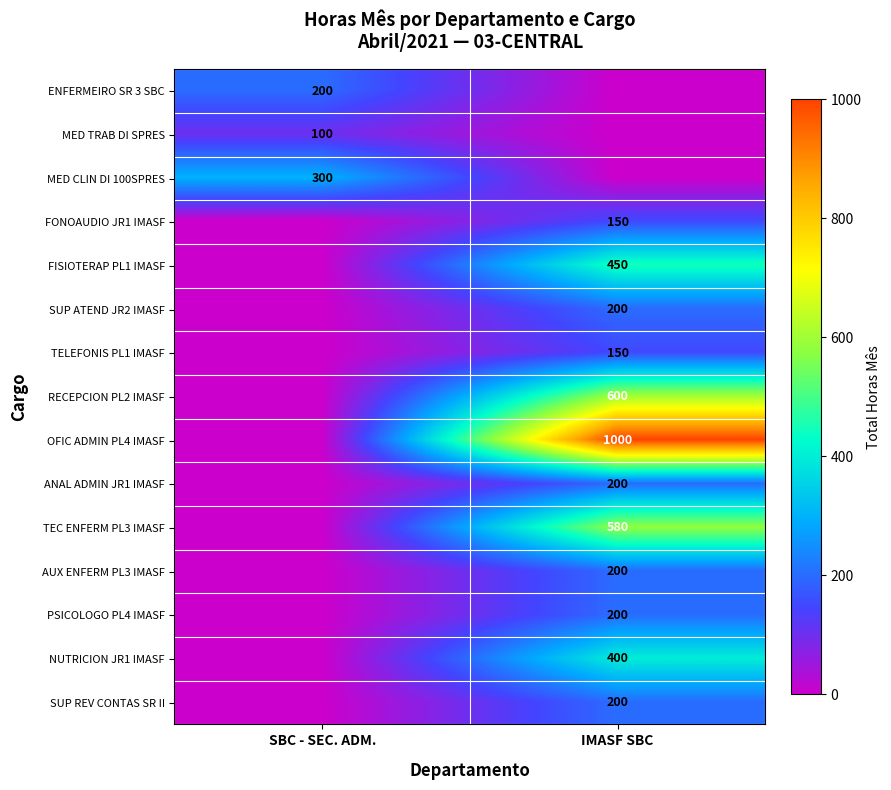

Is the value of TELEFONIS PL1 IMASF at IMASF SBC greater than the value of FISIOTERAP PL1 IMASF at IMASF SBC?

No